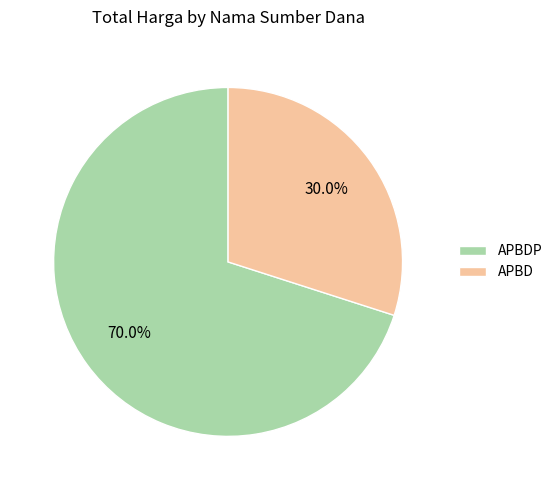

Combined, what portion of the pie is APBDP and APBD?

100.0%